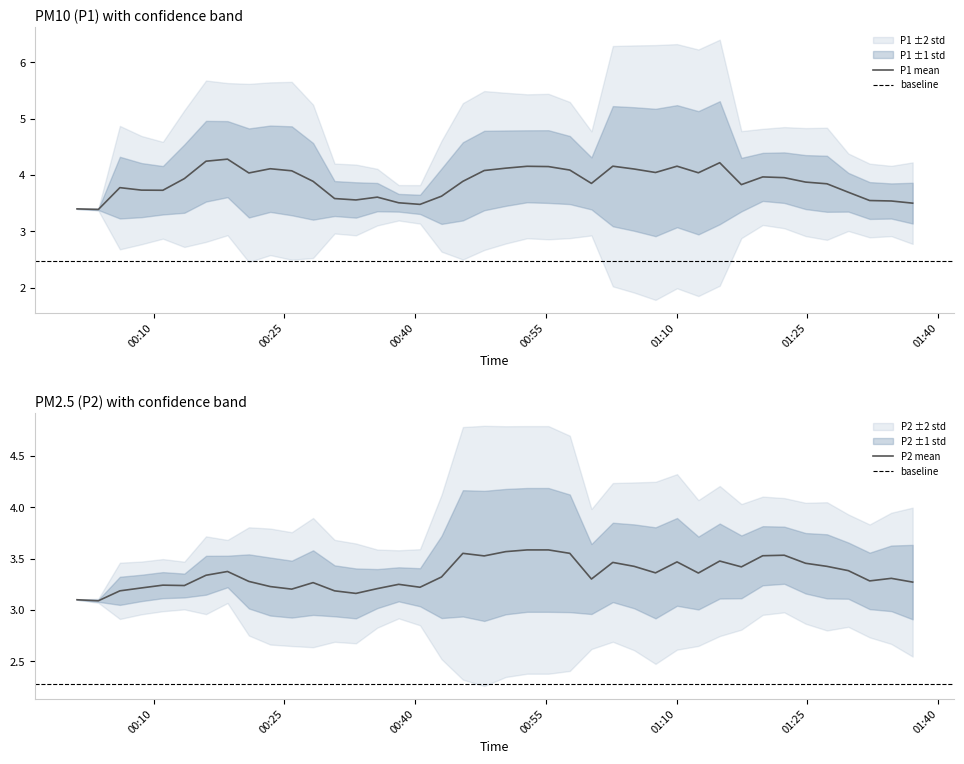

How many categories are shown in the chart?

40